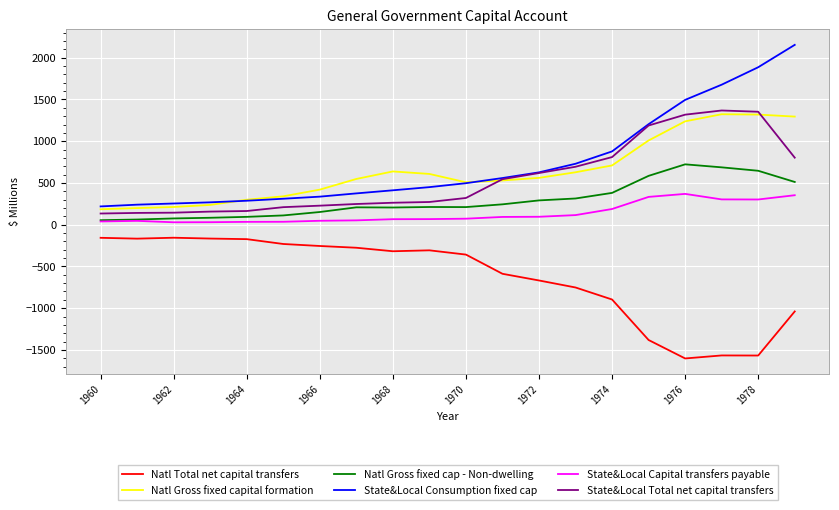

What is the maximum value for Natl Gross fixed capital formation?

1323